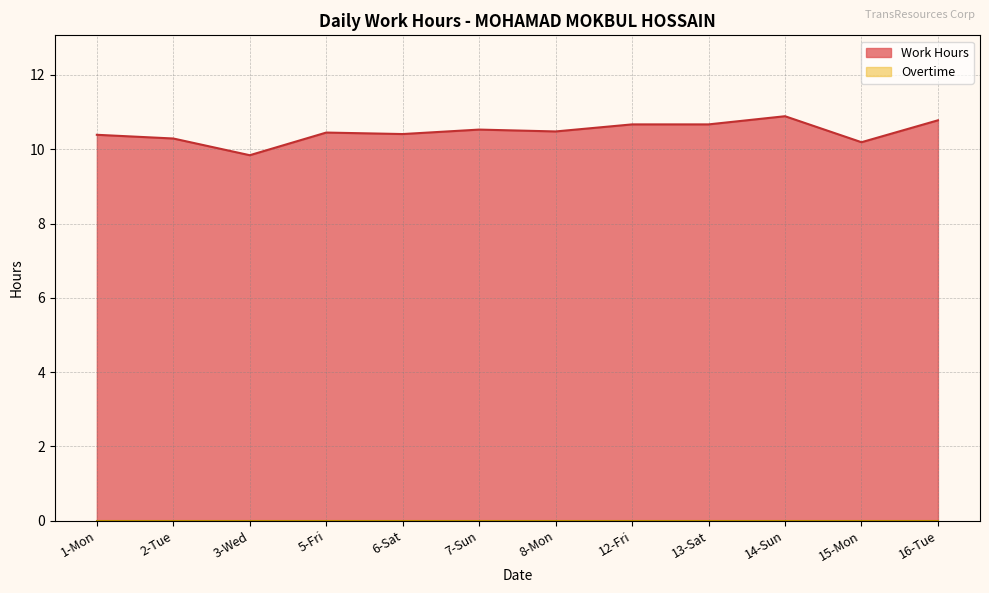

What is the average value?

10.5